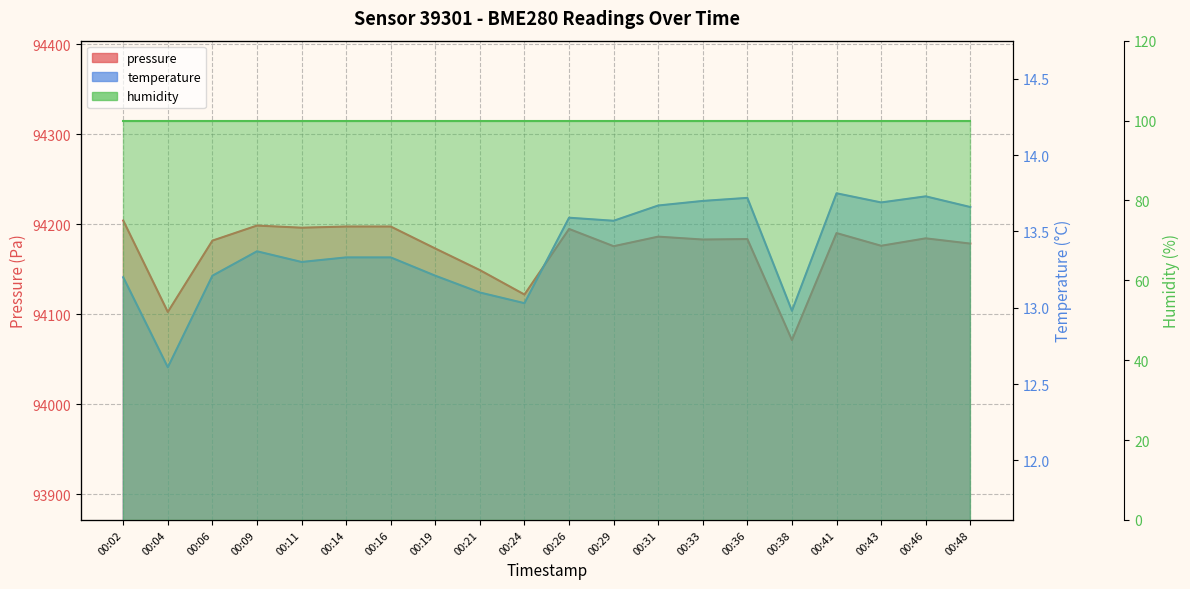

How many data points in temperature are less than 13?

2